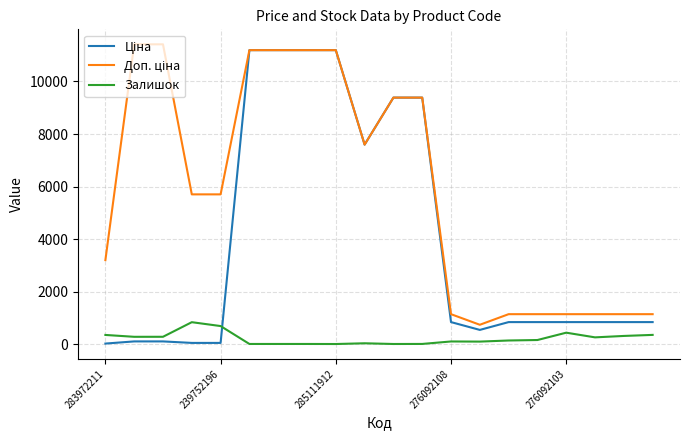

What is the difference between the maximum and minimum values in the Залишок series?

830.0